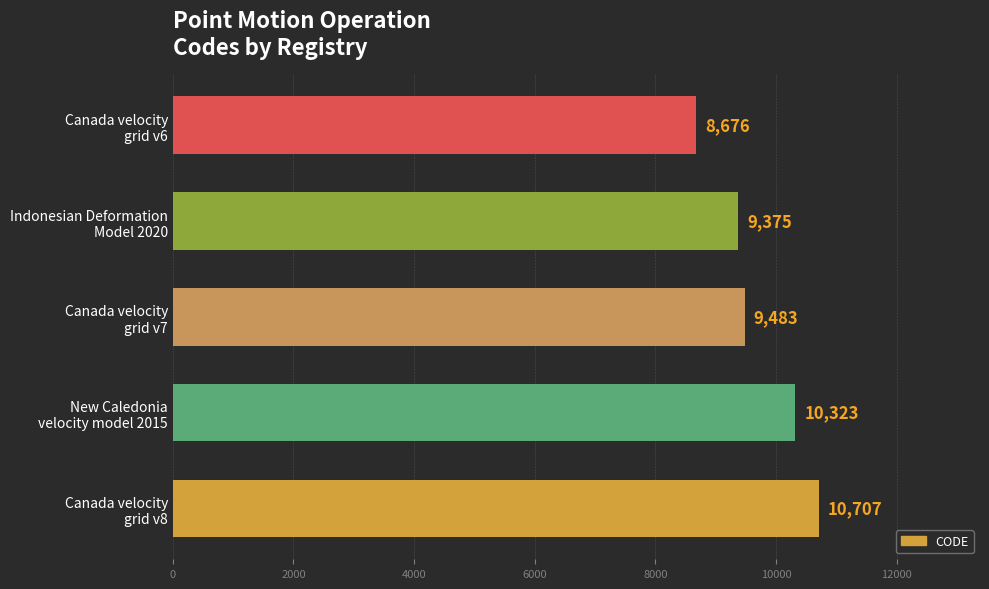

What is the difference between the maximum and second lowest values?

1332